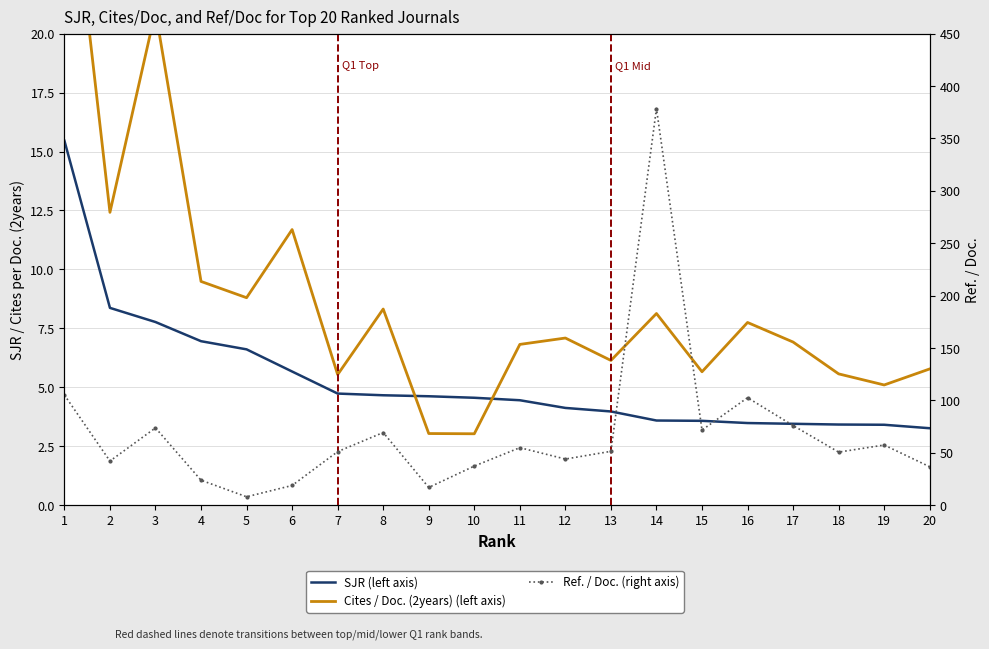

At how many categories does at least one series exceed 298?

1